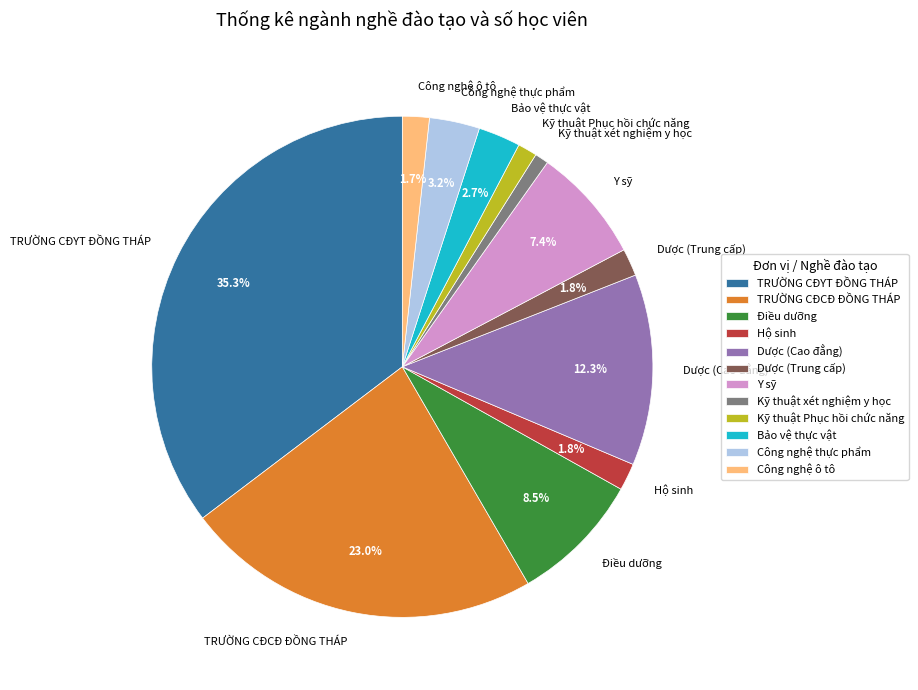

How many slices are in this pie chart?

12